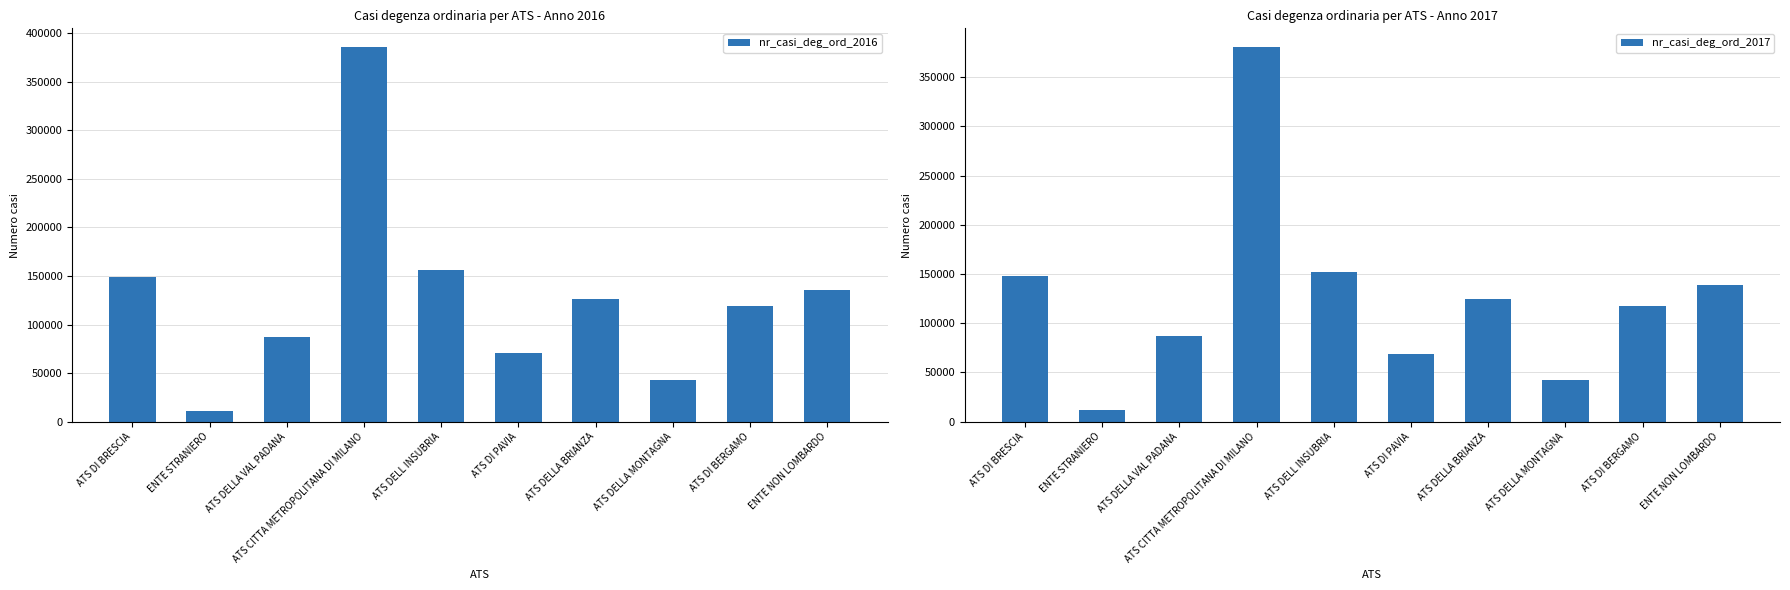

Which series has the widest spread of values?

nr_casi_deg_ord_2016